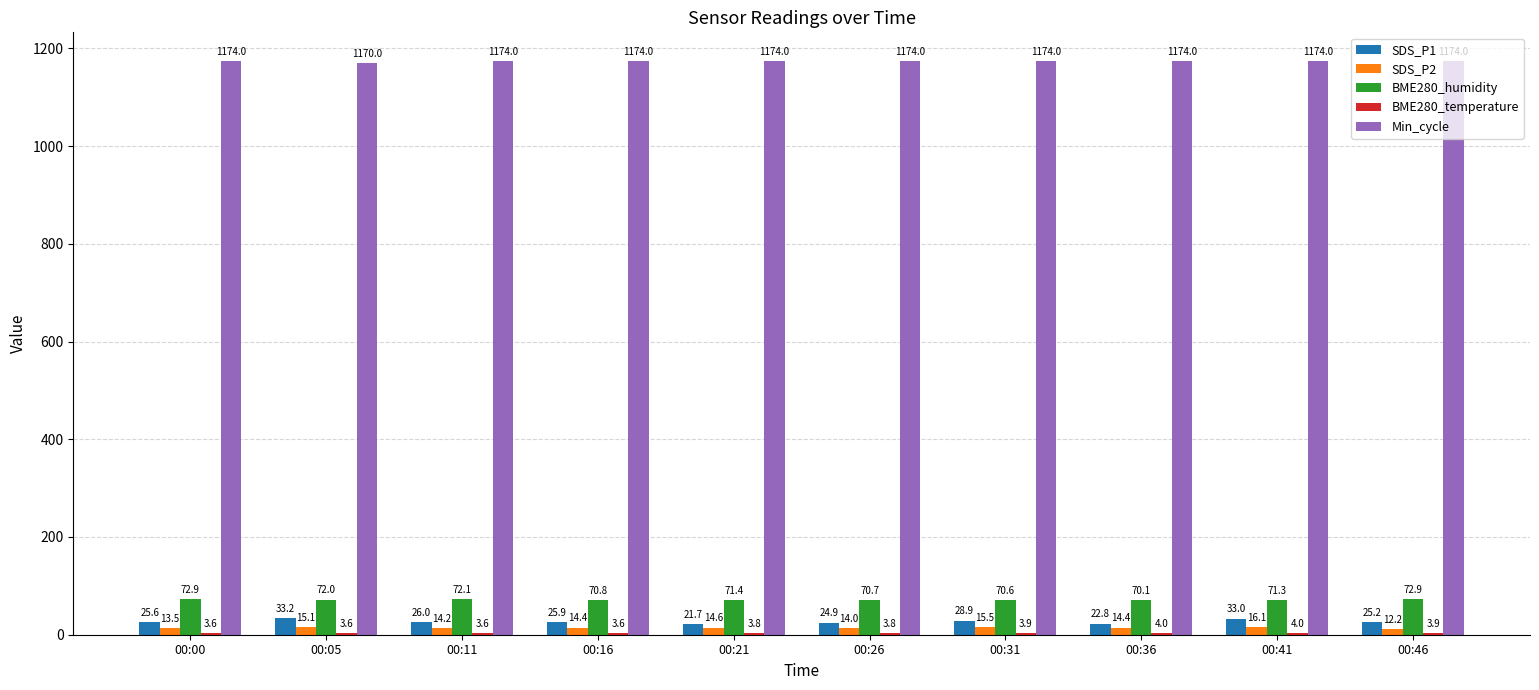

What is the maximum value shown in the chart?

1174.0